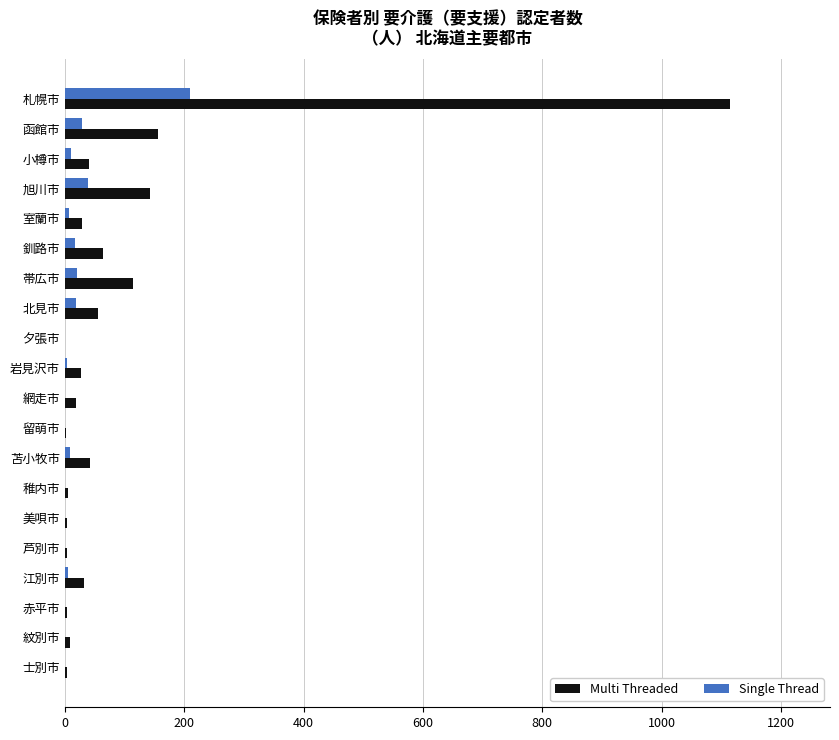

The value of Multi Threaded at 岩見沢市 is 27. True or false?

True